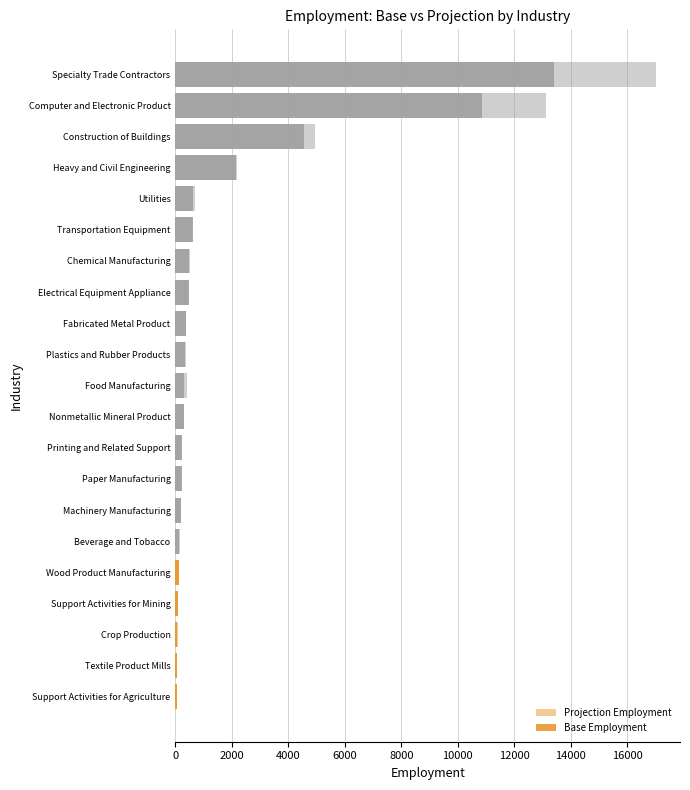

What is the spread (max minus min) of values at 14000?

26